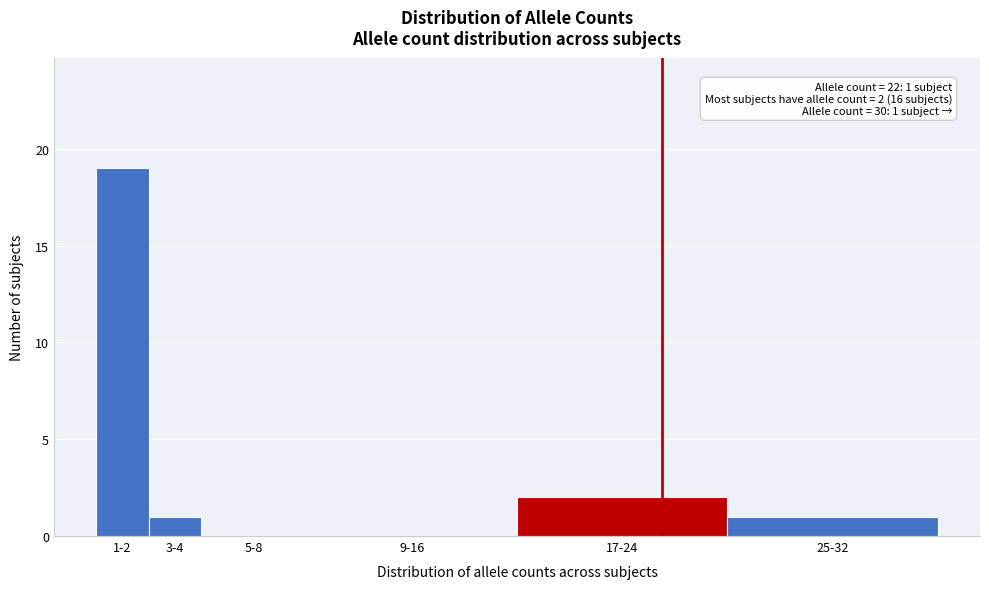

Reading left to right, transcribe all the data shown in this chart.

1-2=19	3-4=1	5-8=0	9-16=0	17-24=2	25-32=1